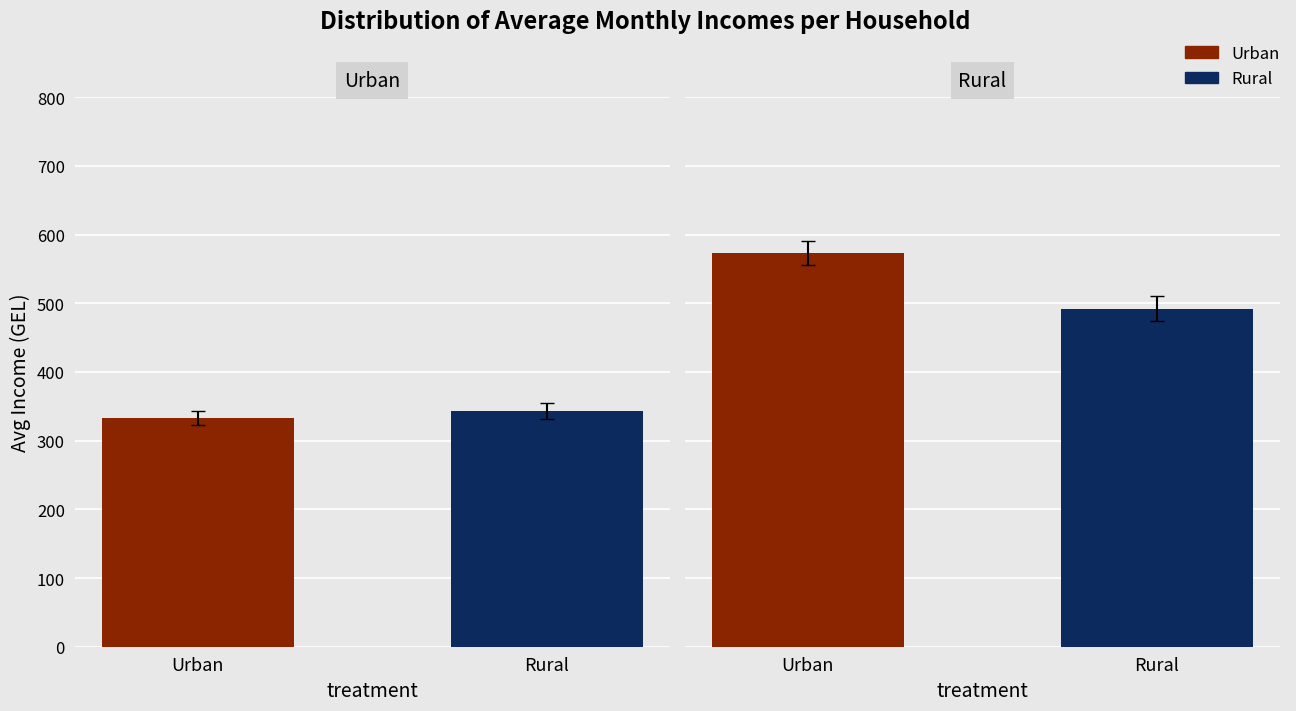

What is the value of the Urban bar at the 1st from the left?

333.1